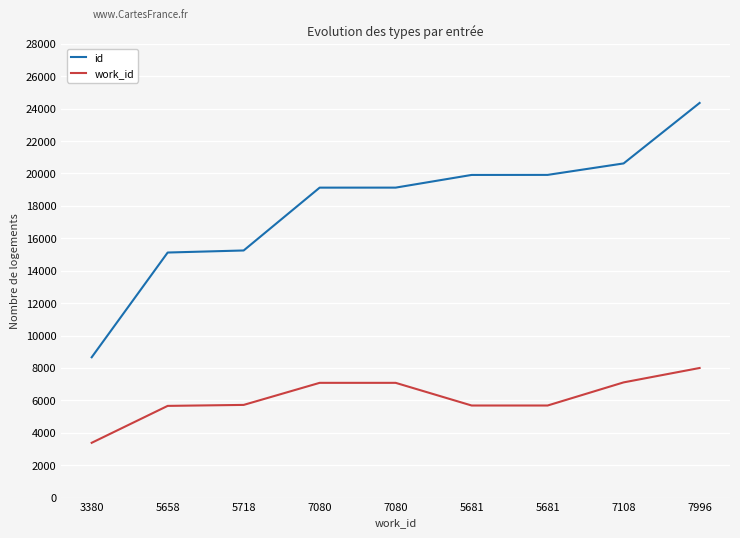

Reading left to right, what are all the values shown in this chart?

id: 3380=8658	5658=15120	5718=15247	7080=19124	7080=19125	5681=19908	5681=19911	7108=20618	7996=24350
work_id: 3380=3380	5658=5658	5718=5718	7080=7080	7080=7080	5681=5681	5681=5681	7108=7108	7996=7996